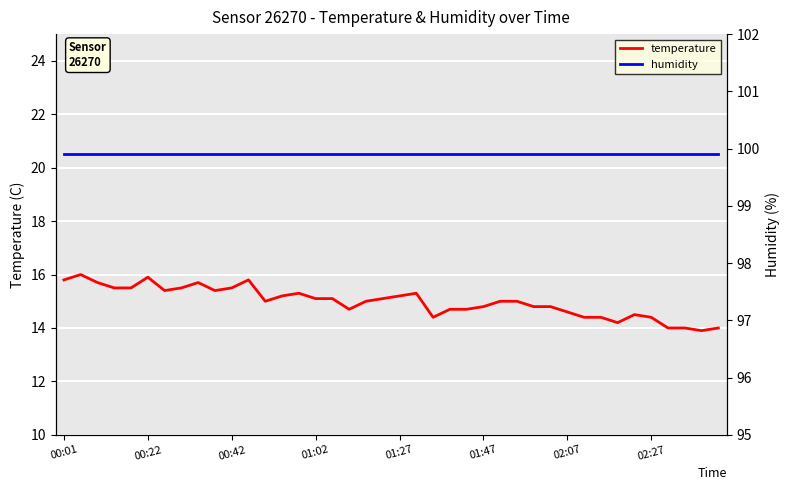

What is the sum of the temperature values at 32 and 18?

29.4